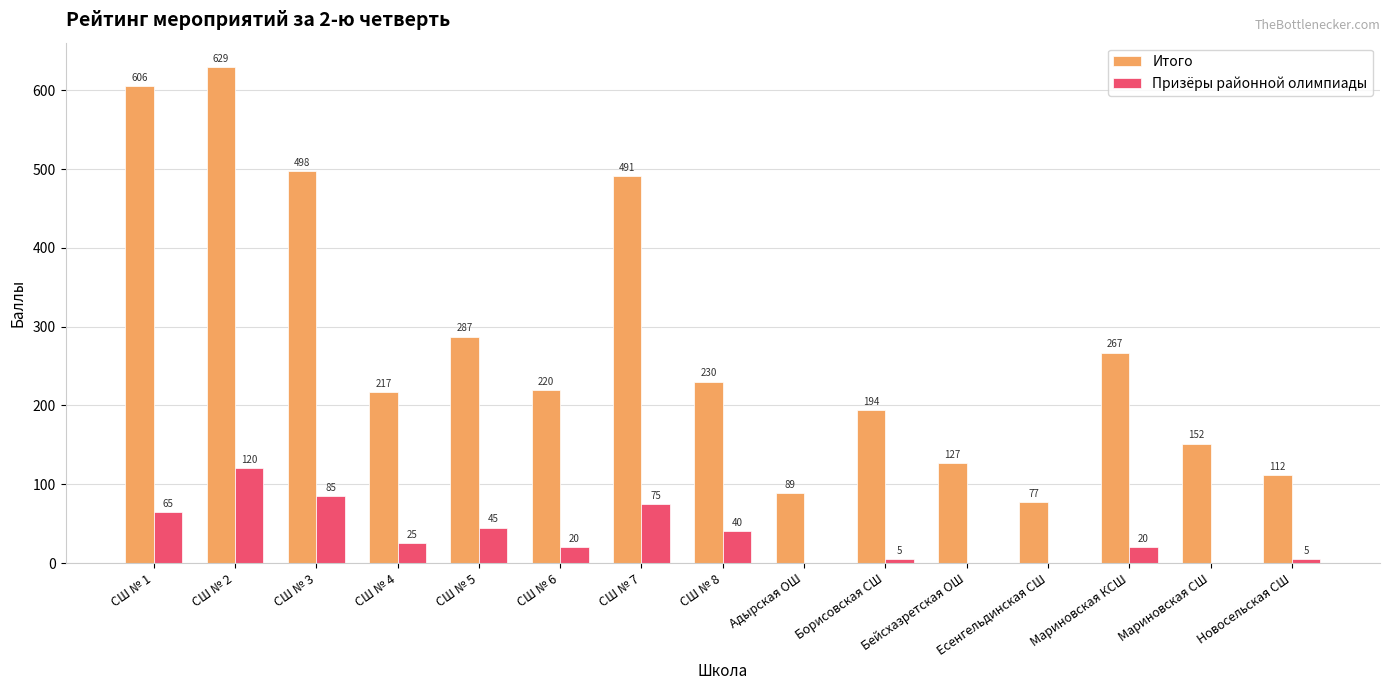

Are the bars grouped side by side (vs. stacked)?

Yes